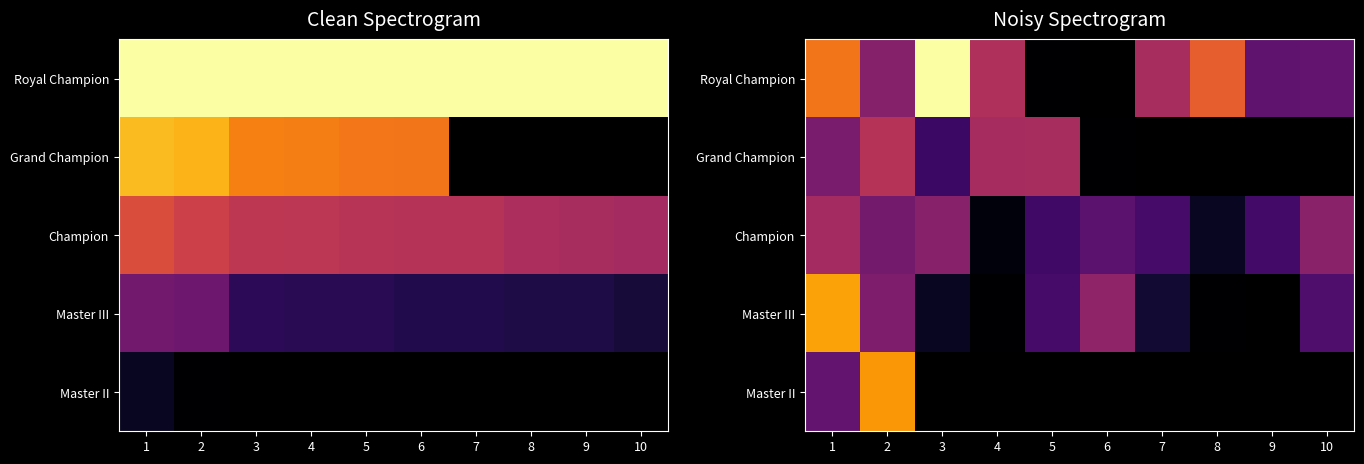

Which series changed the most between 1 and 6?

Grand Champion